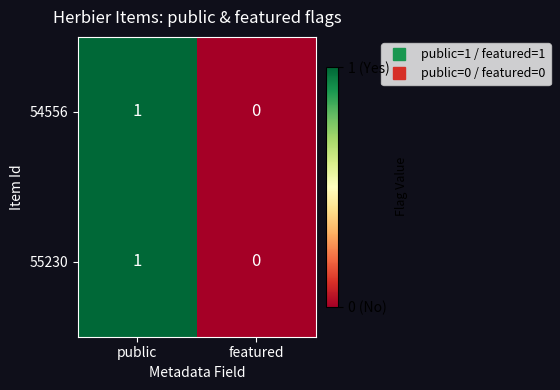

Which category has the highest value across all series?

public